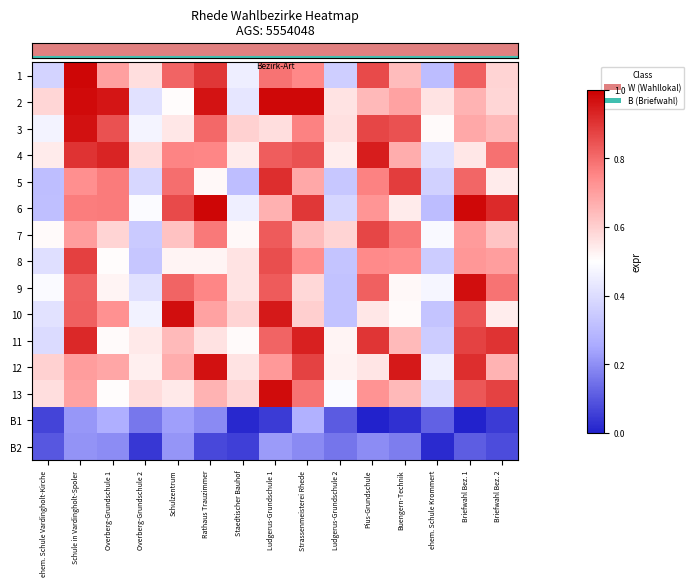

Which category has the lowest value across all series?

Briefwahl Bez. 1